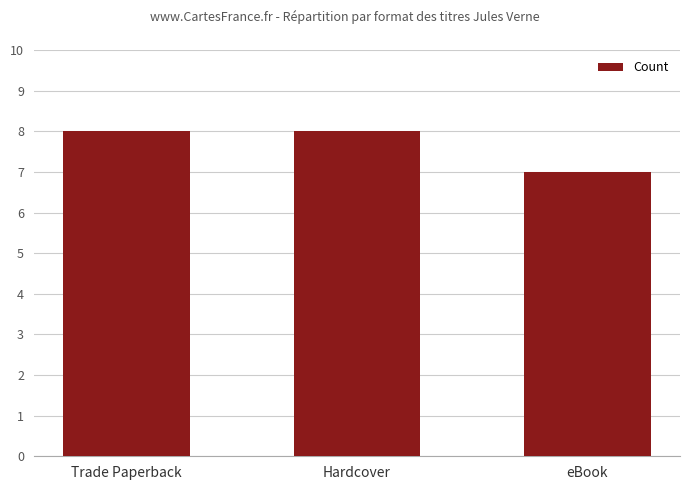

At which category does the chart reach its minimum across all series?

eBook